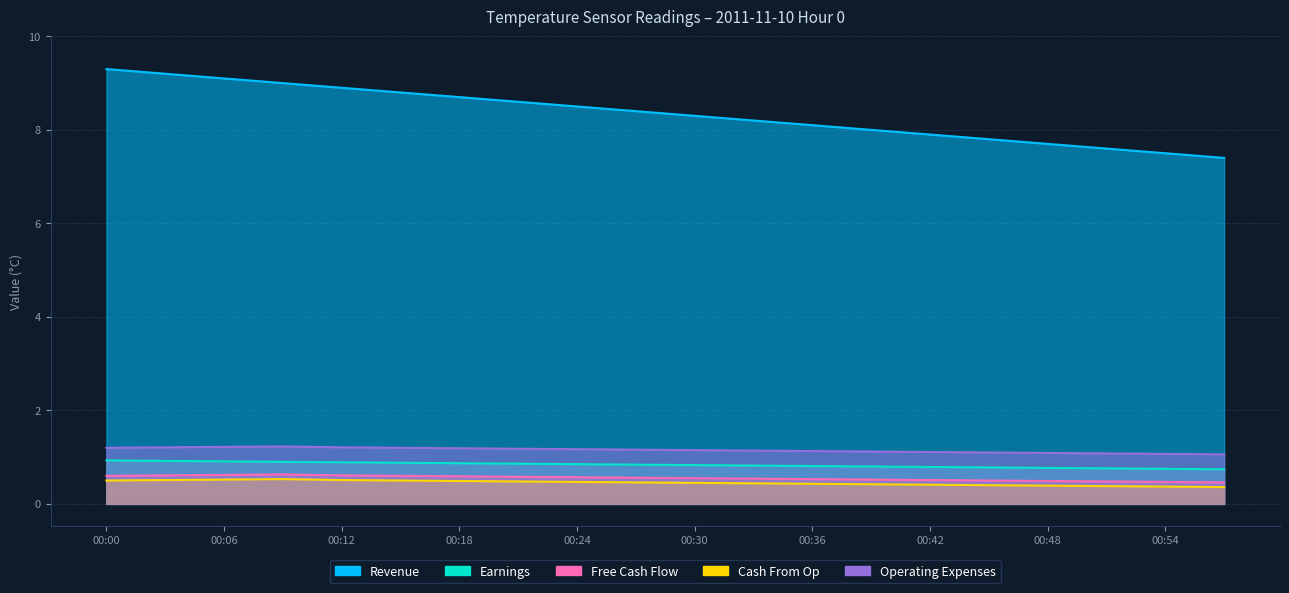

True or false: Operating Expenses and Earnings intersect in this chart.

False